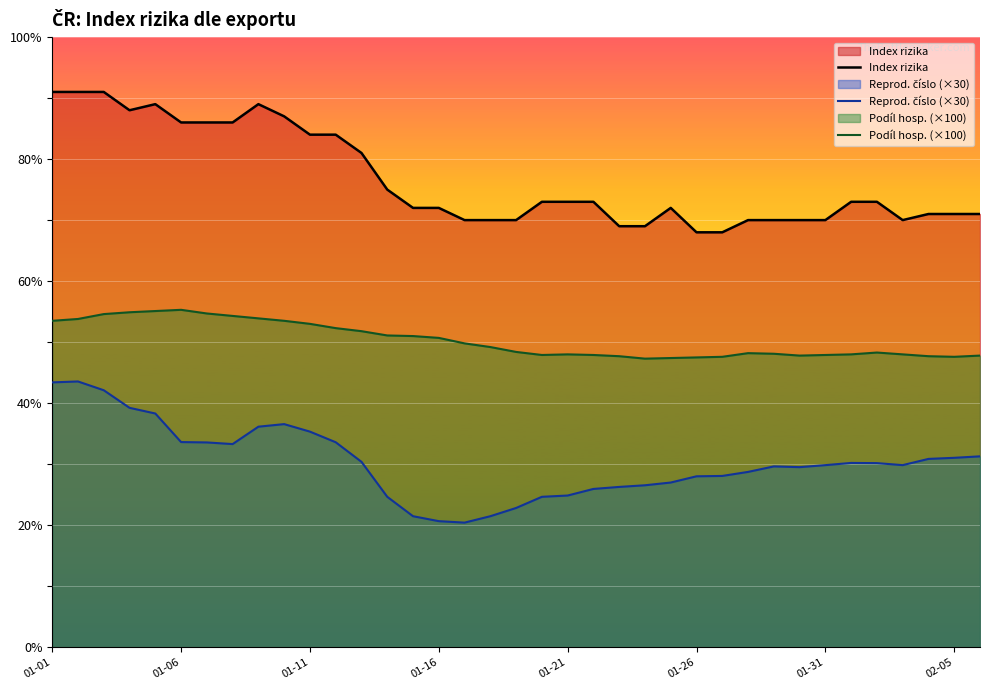

What are all the series names shown in the legend?

Index rizika, Reprod. číslo (×30), Podíl hosp. (×100)